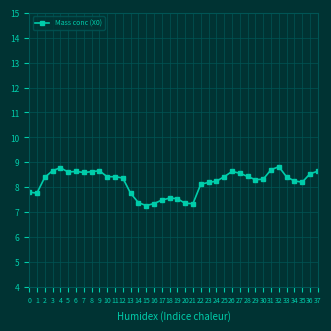

What is the value of the 8th point from the left?

8.6